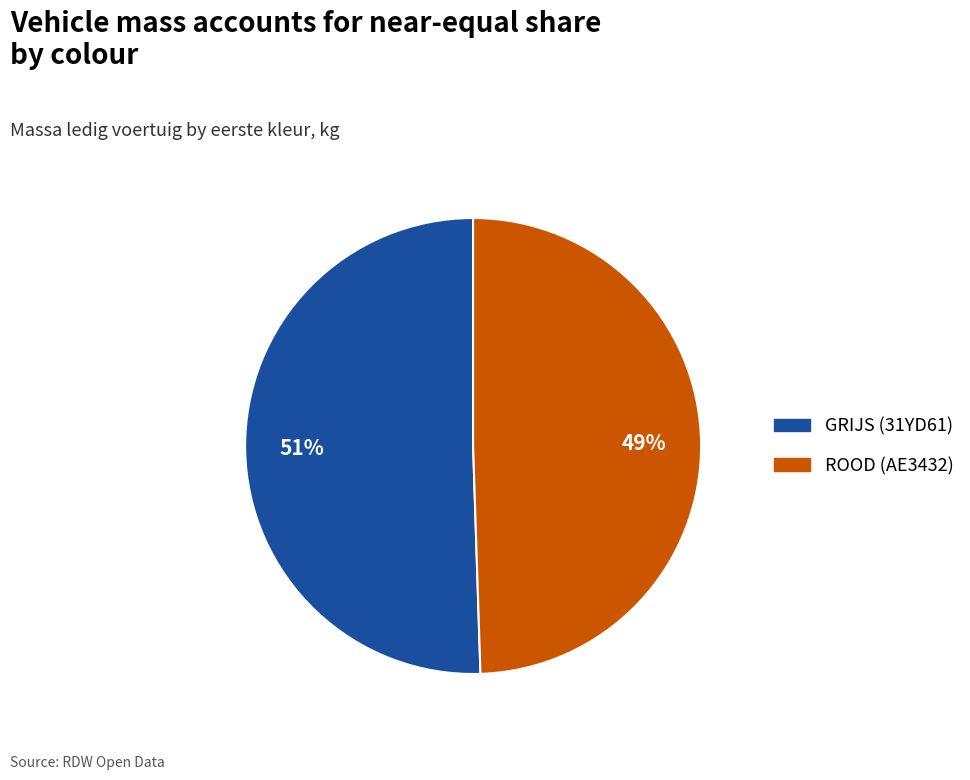

To the nearest percent, what portion does ROOD (AE3432) represent?

49%